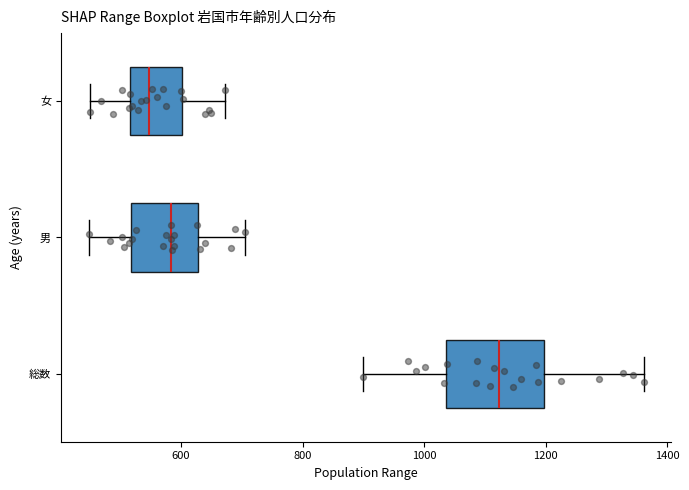

Reading bottom to top, transcribe this box plot: for each box, give where its median line is, the range the box spans, and where its two whiskers end, as read against the x-axis. The values are not printed on the chart, so give them approximately, as read against the axis.

総数: median 1120, box 1040 to 1200, whiskers 900 to 1360
男: median 580, box 520 to 620, whiskers 440 to 700
女: median 540, box 520 to 600, whiskers 460 to 680